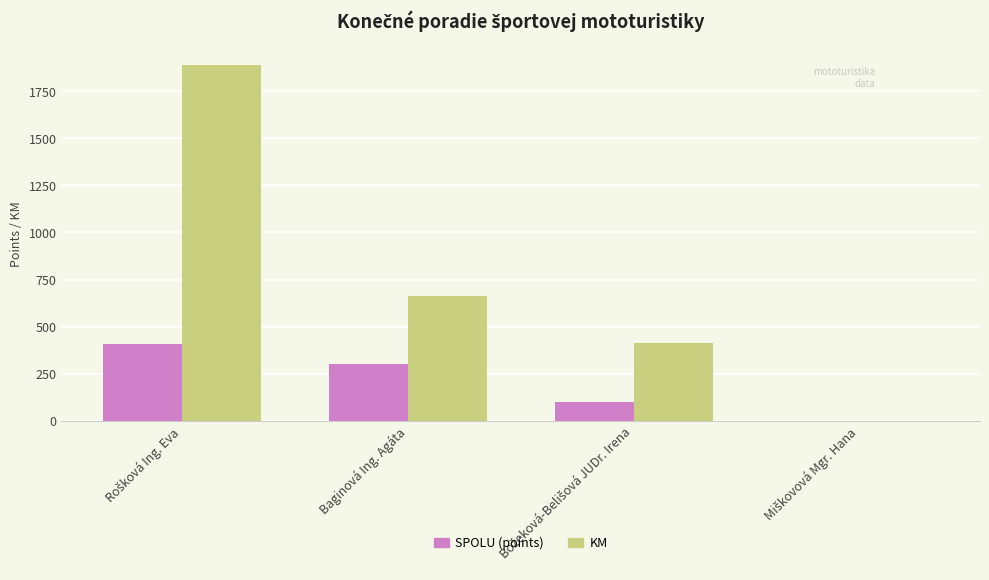

The value of SPOLU (points) at Baginová Ing. Agáta is 300. True or false?

True